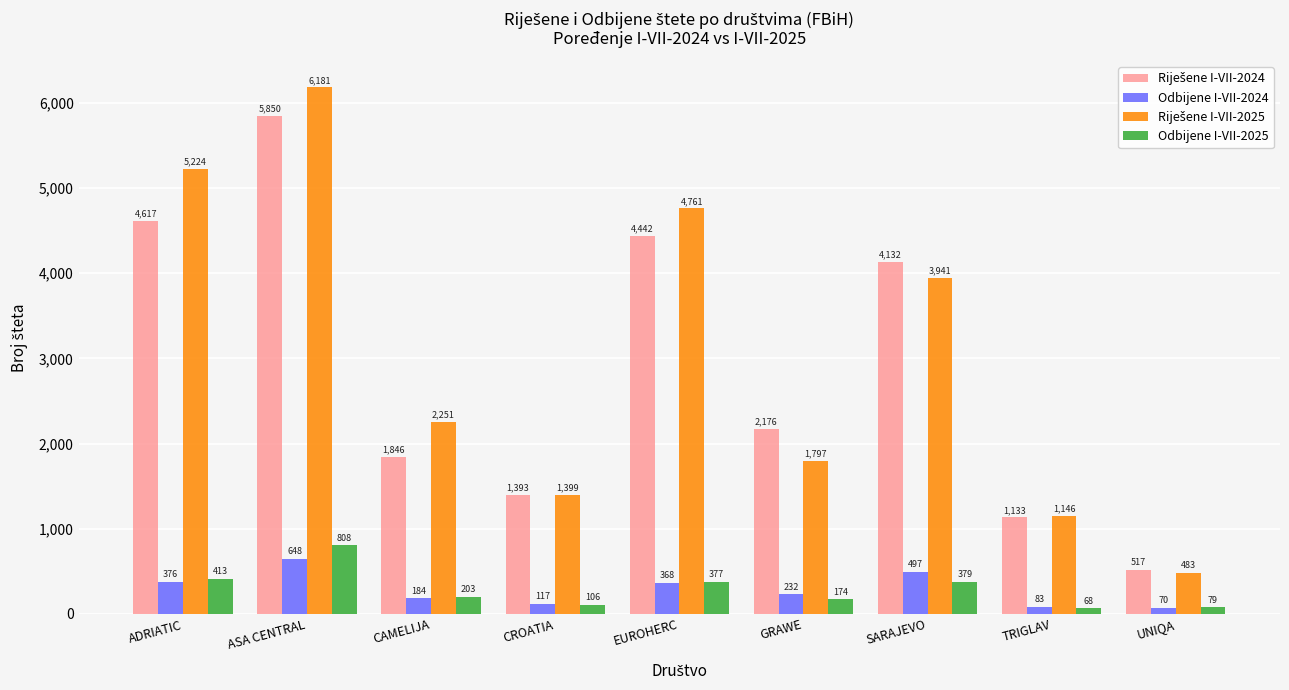

Is the value of Odbijene I-VII-2024 at UNIQA greater than the value of Odbijene I-VII-2025 at ADRIATIC?

No